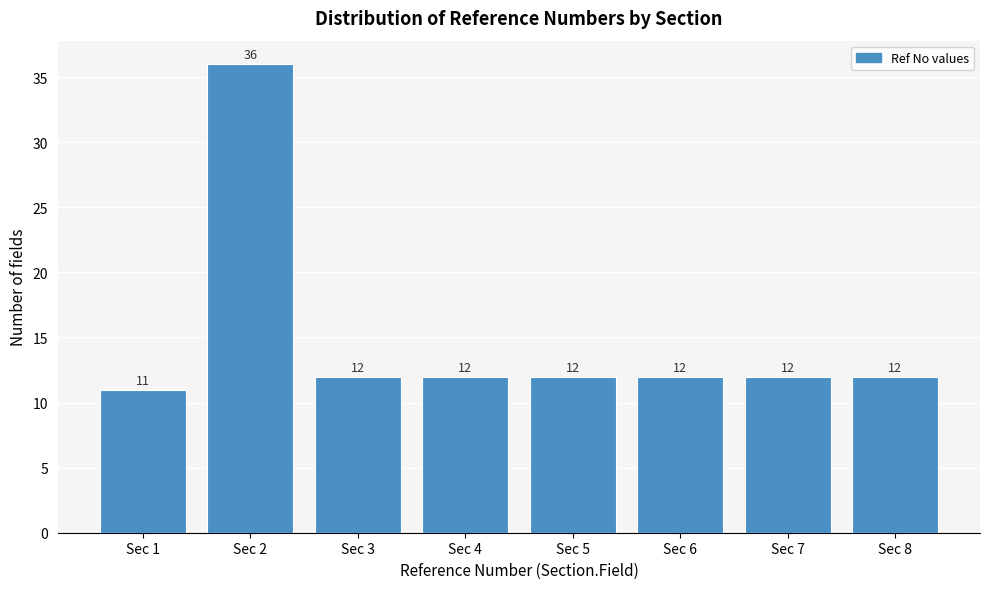

Reading right to left, list all the values displayed in this chart.

12	12	12	12	12	12	36	11